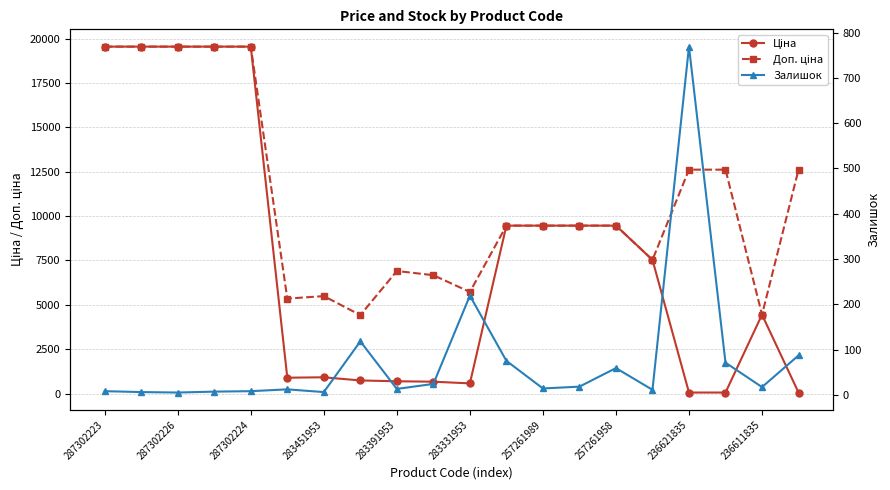

How many values in the Доп. ціна series are below 9458?

8